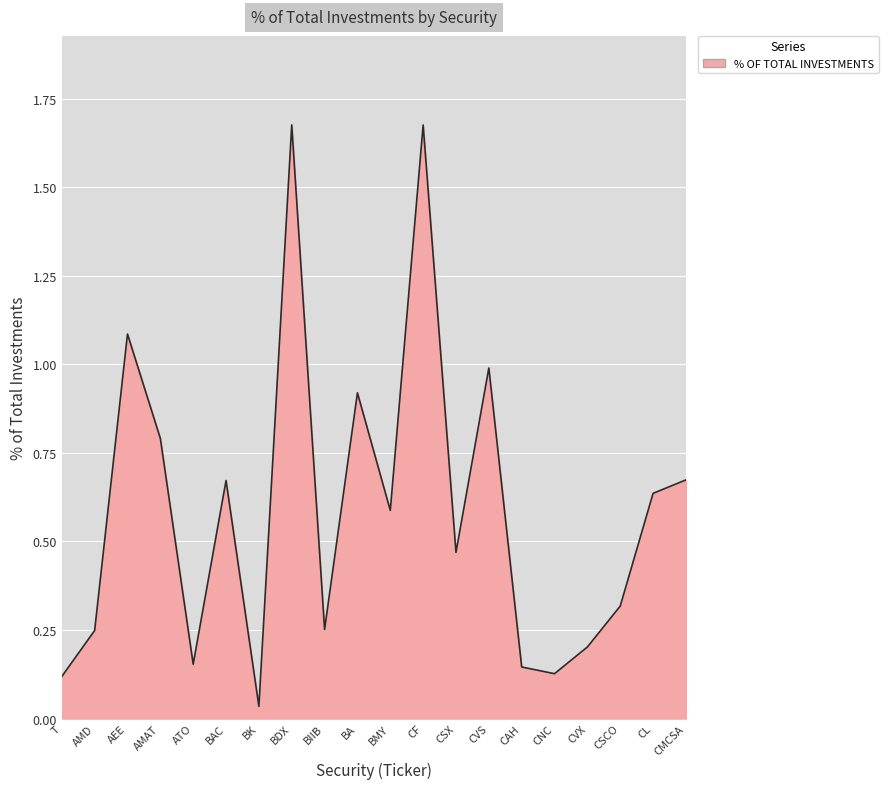

What is the difference between the second highest and minimum values?

1.6